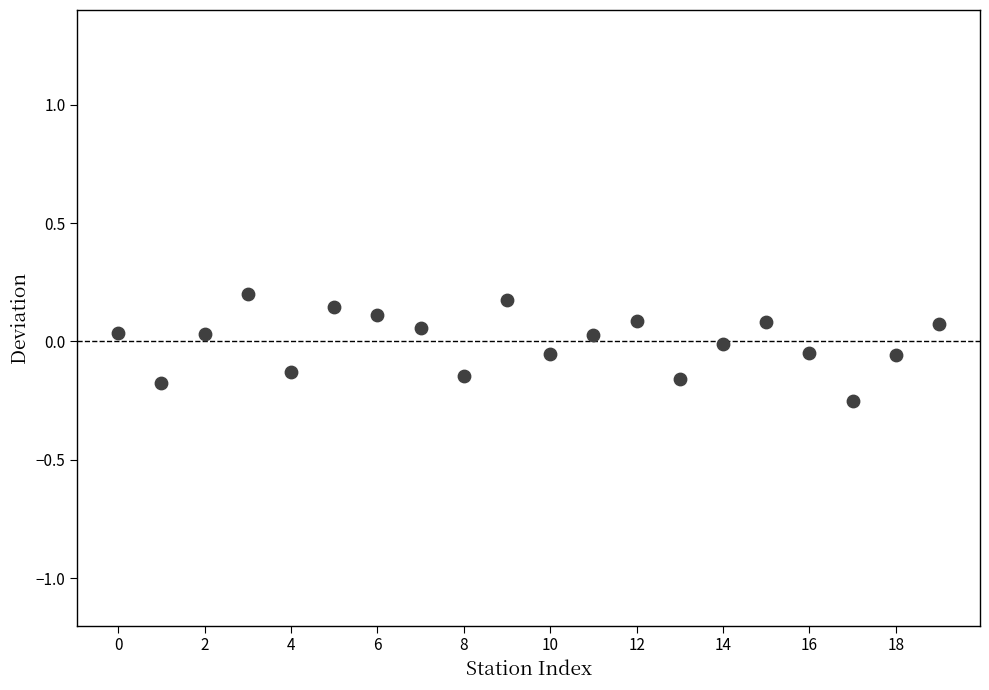

What is the range of Y values (max minus min)?

0.4